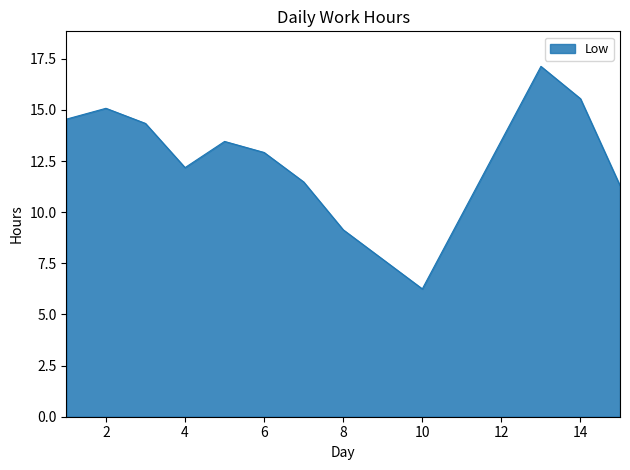

What is the difference between the maximum and minimum values?

10.9